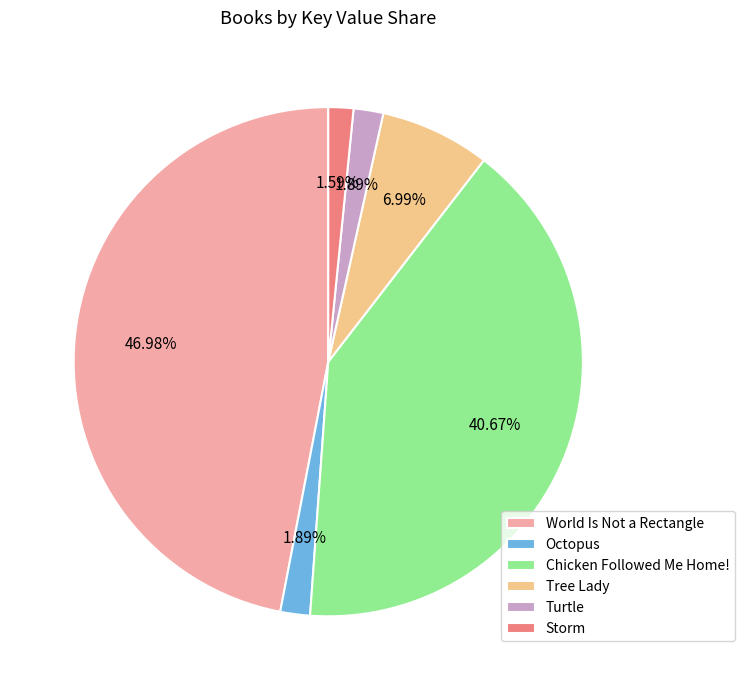

Count the number of slices in the pie.

6